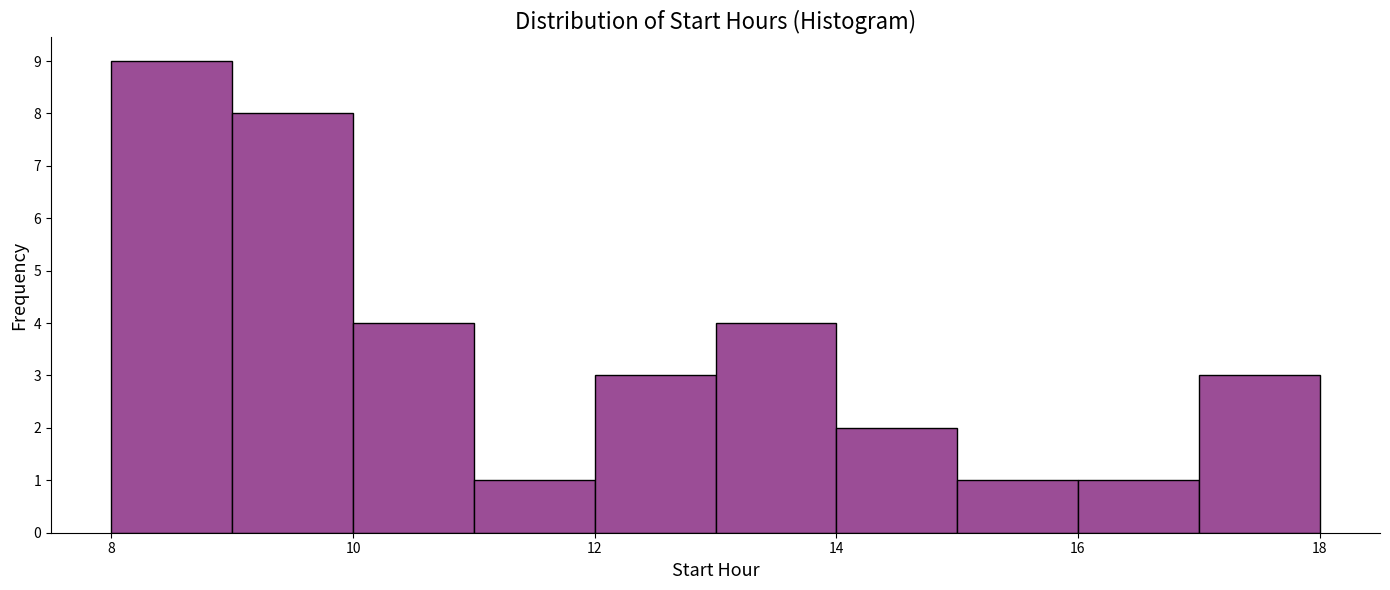

Reading left to right, transcribe this chart: for each bar, give the range it covers on the x-axis and its height. The values are not printed on the chart, so give them approximately, as read against the axis.

8 to 9: 9
9 to 10: 8
10 to 11: 4
11 to 12: 1
12 to 13: 3
13 to 14: 4
14 to 15: 2
15 to 16: 1
16 to 17: 1
17 to 18: 3